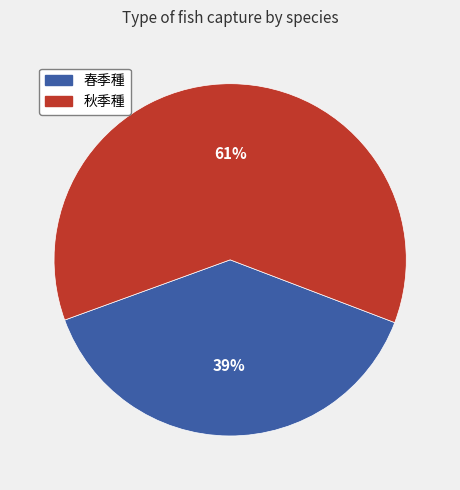

Is there a majority slice in this chart?

Yes